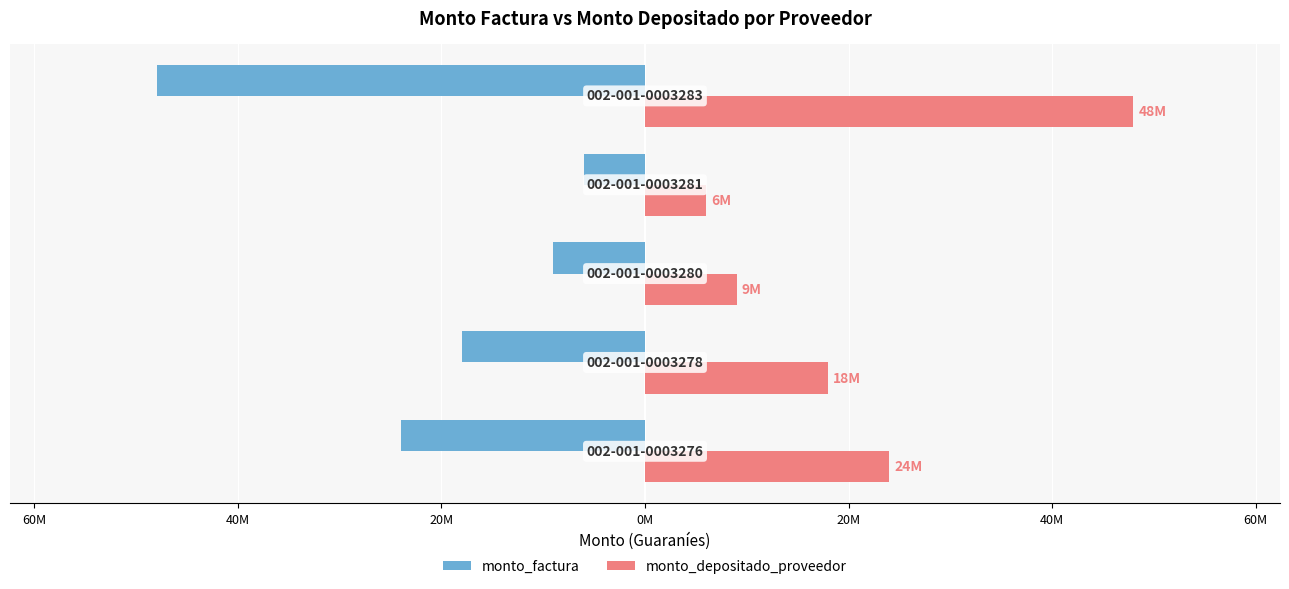

What are all the series names shown in the legend?

monto_factura, monto_depositado_proveedor